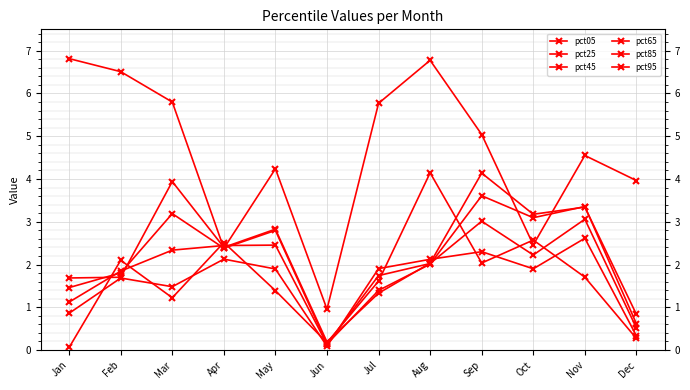

Which series changed the most between May and Nov?

pct85